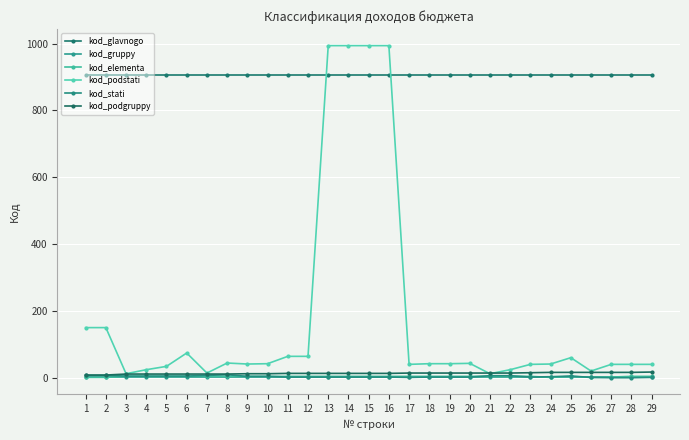

Rank the series at 27 from lowest to highest value.

kod_stati, kod_gruppy, kod_elementa, kod_podgruppy, kod_podstati, kod_glavnogo